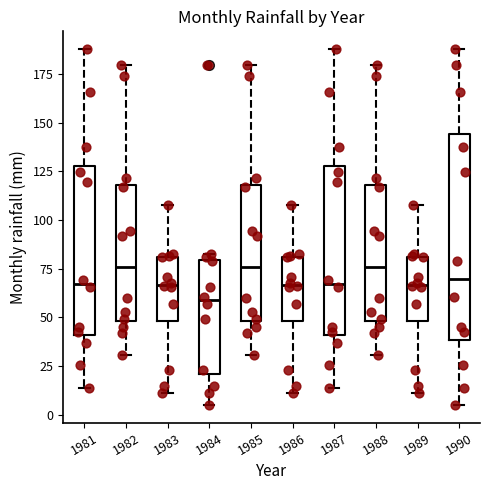

Reading left to right, transcribe this box plot: for each box, give where its median line is, the range the box spans, and where its two whiskers end, as read against the y-axis. The values are not printed on the chart, so give them approximately, as read against the axis.

1981: median 65, box 40 to 130, whiskers 15 to 190
1982: median 75, box 50 to 120, whiskers 30 to 180
1983: median 65, box 50 to 80, whiskers 10 to 110
1984: median 60, box 20 to 80, whiskers 5 to 85
1985: median 75, box 50 to 120, whiskers 30 to 180
1986: median 65, box 50 to 80, whiskers 10 to 110
1987: median 65, box 40 to 130, whiskers 15 to 190
1988: median 75, box 50 to 120, whiskers 30 to 180
1989: median 65, box 50 to 80, whiskers 10 to 110
1990: median 70, box 40 to 145, whiskers 5 to 190